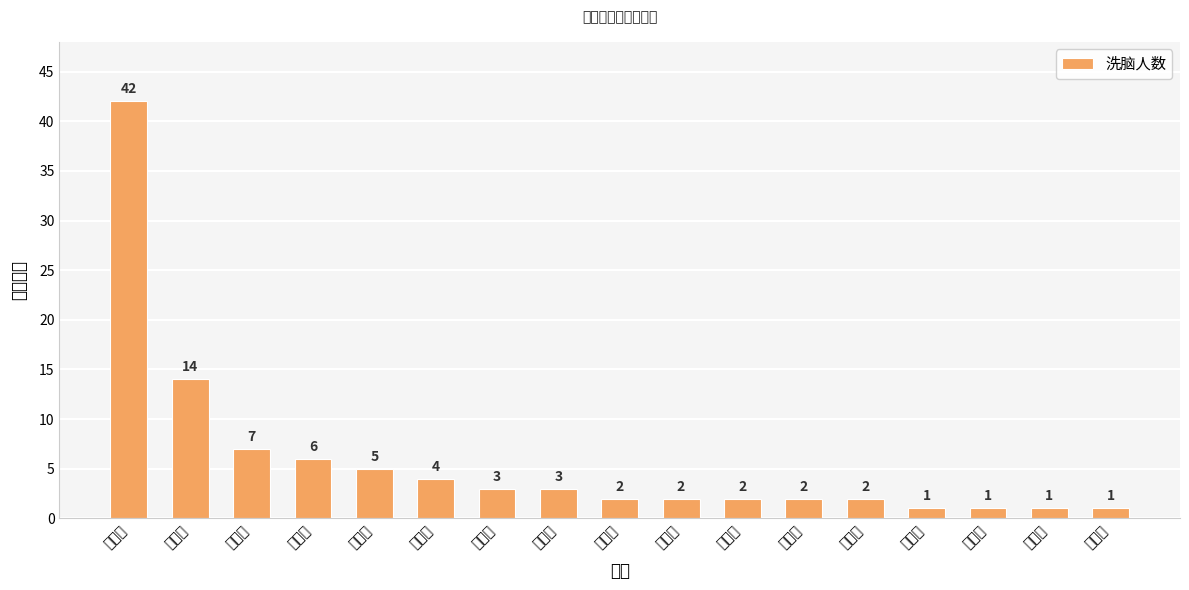

Which label corresponds to the smallest value in the chart?

湖南省